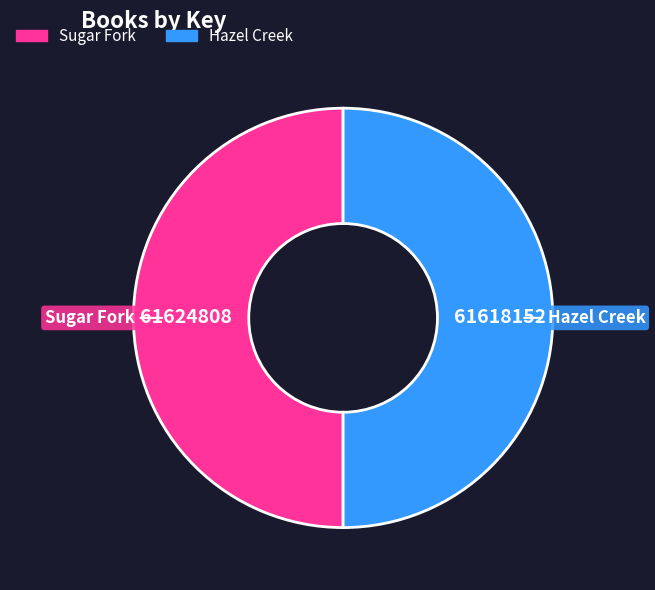

How many segments does this pie chart have?

2